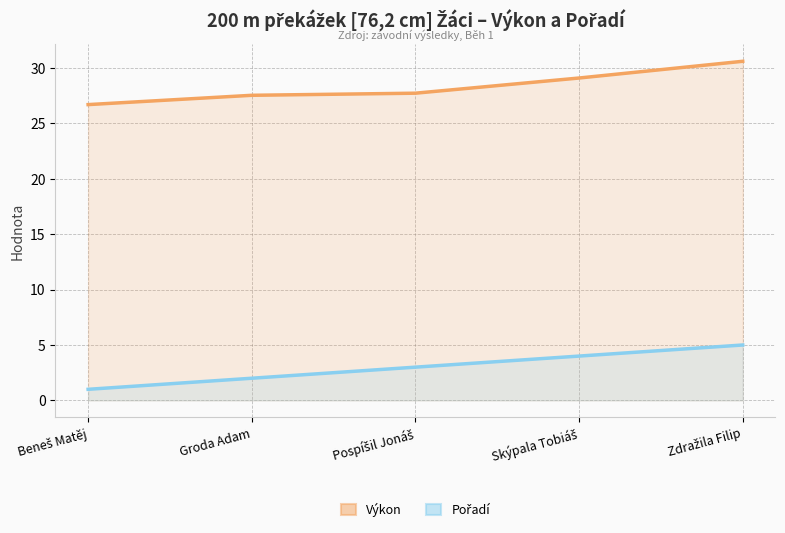

Reading left to right, what are all the values shown in this chart?

Výkon: Beneš Matěj=26.7	Groda Adam=27.5	Pospíšil Jonáš=27.7	Skýpala Tobiáš=29.1	Zdražila Filip=30.6
Pořadí: Beneš Matěj=1.0	Groda Adam=2.0	Pospíšil Jonáš=3.0	Skýpala Tobiáš=4.0	Zdražila Filip=5.0